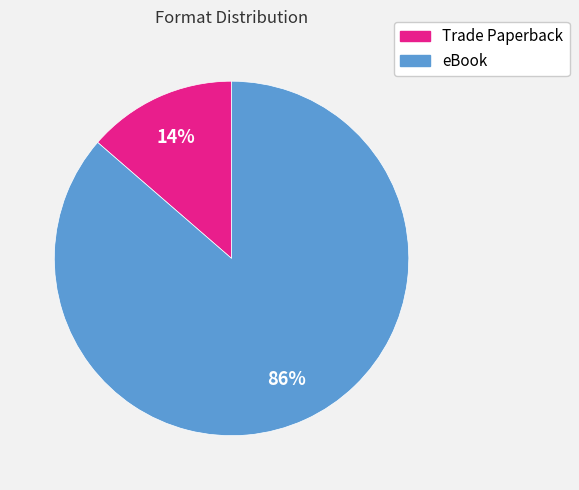

To the nearest percent, what is the combined percentage of eBook and Trade Paperback?

100%